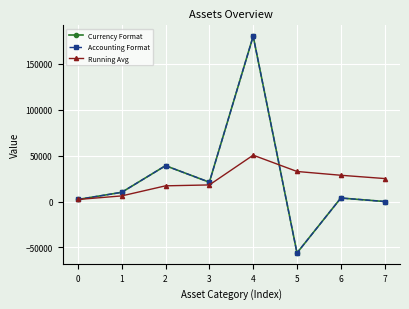

List the labels in order of Accounting Format value, largest first.

4, 2, 3, 1, 6, 0, 7, 5